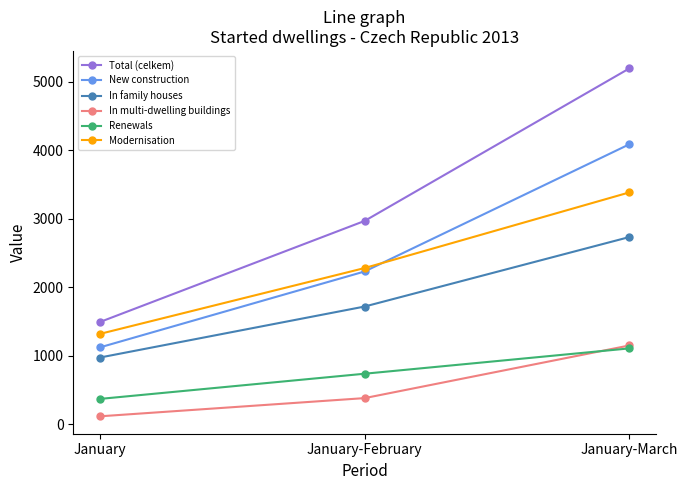

True or false: In multi-dwelling buildings has a value of 1949 at January-March.

False